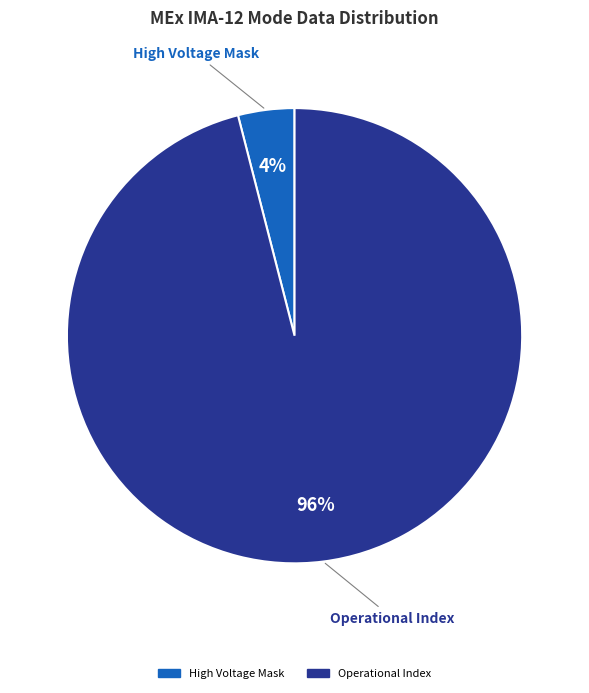

To the nearest percent, what is the difference between the largest and smallest slice percentages?

92%